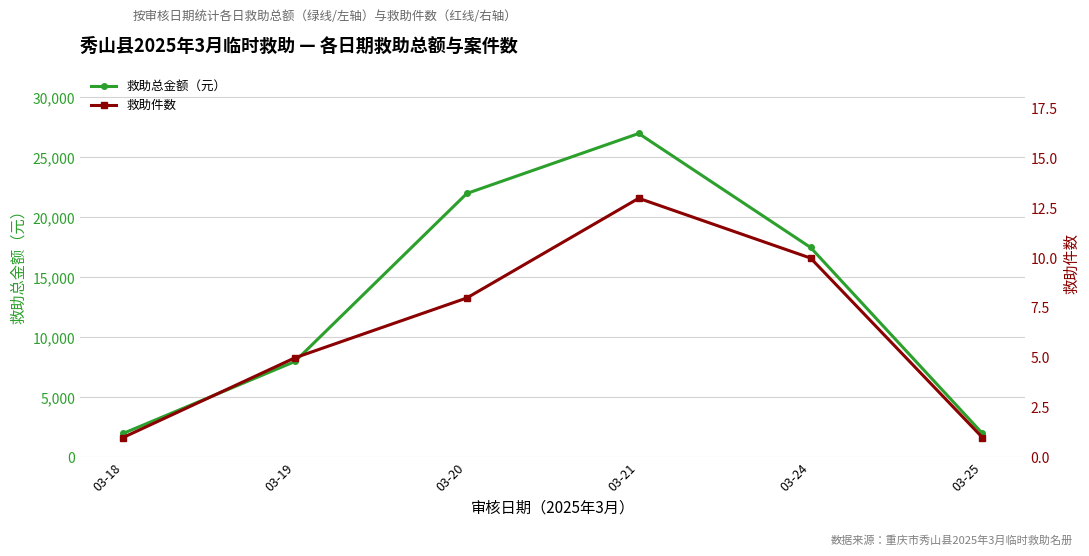

Rank the series at 03-19 from highest to lowest value.

救助总金额（元）, 救助件数